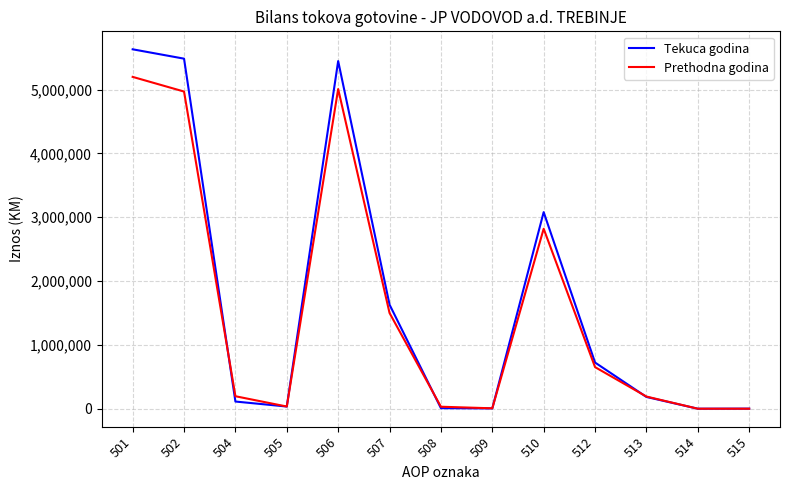

What is the sum of the Prethodna godina values at 502 and 507?

6470970